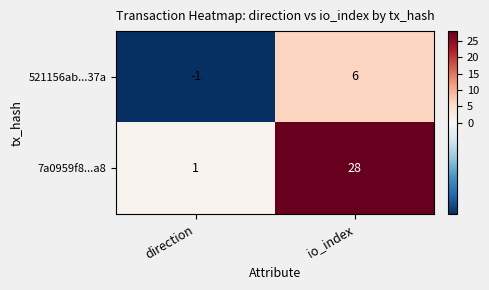

Which series changed the most between direction and io_index?

7a0959f8...a8